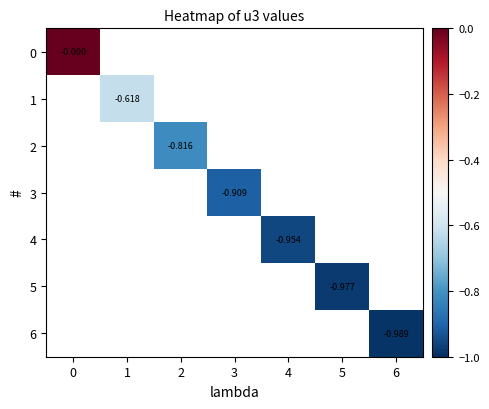

What is the approximate value of 2 at 2?

-0.8